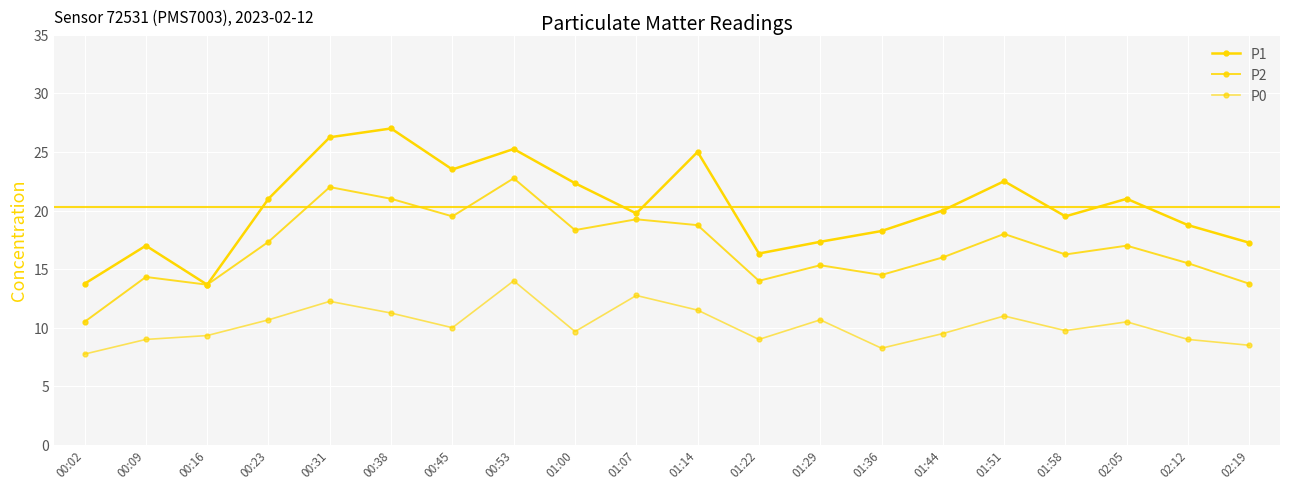

At which category is the sum across all series the highest?

00:53